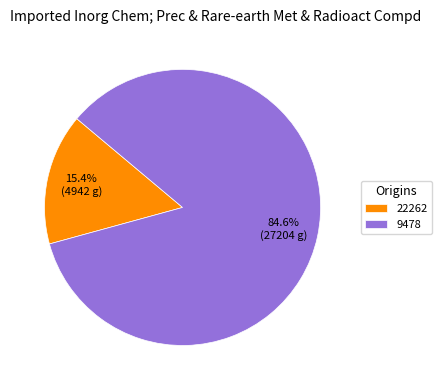

To the nearest percent, what portion does 9478 represent?

85%